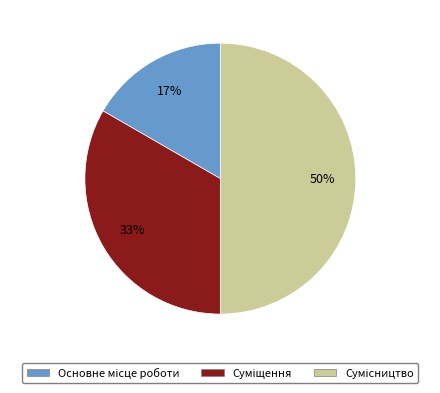

To the nearest percent, what is the difference between the largest and smallest slice percentages?

33%